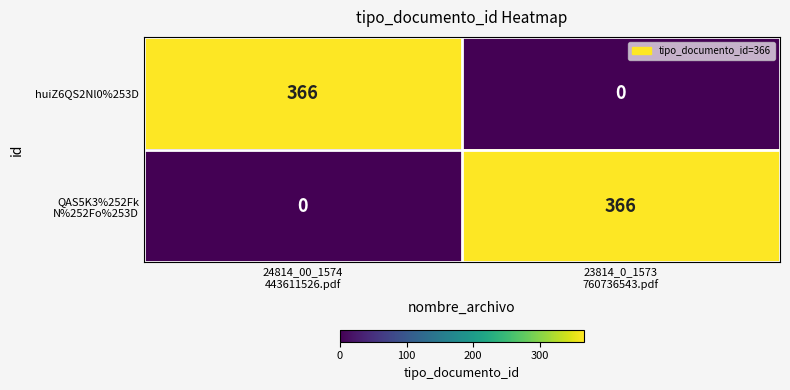

What is the average value of the huiZ6QS2Nl0%253D series?

183